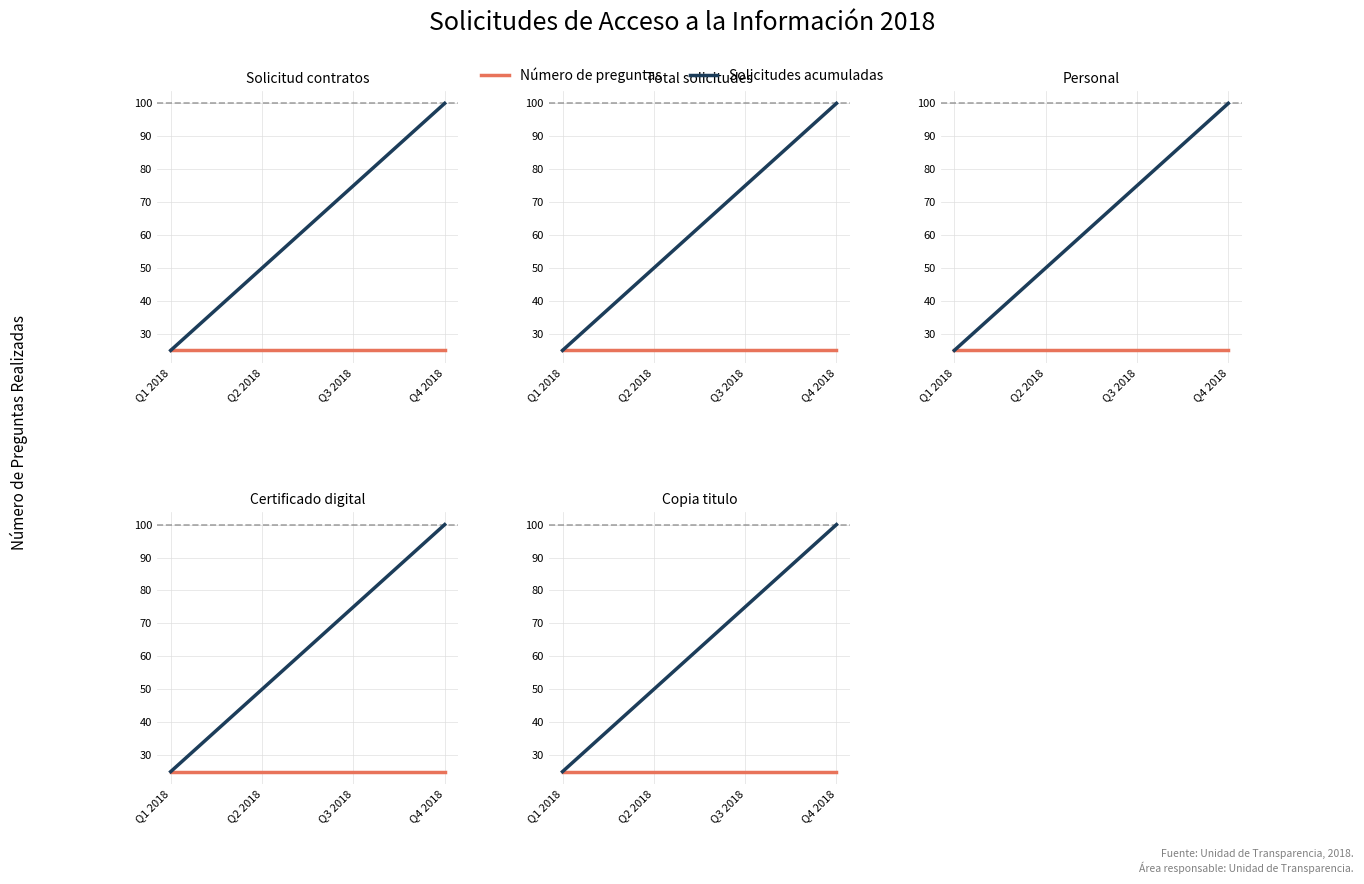

What value does the Número de preguntas series have at Q4 2018?

25